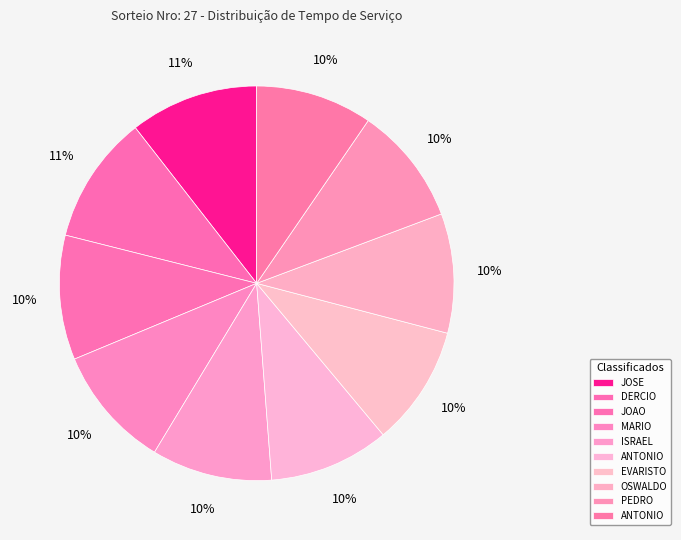

Which slice is the largest?

JOSE PONCE FERREIRA